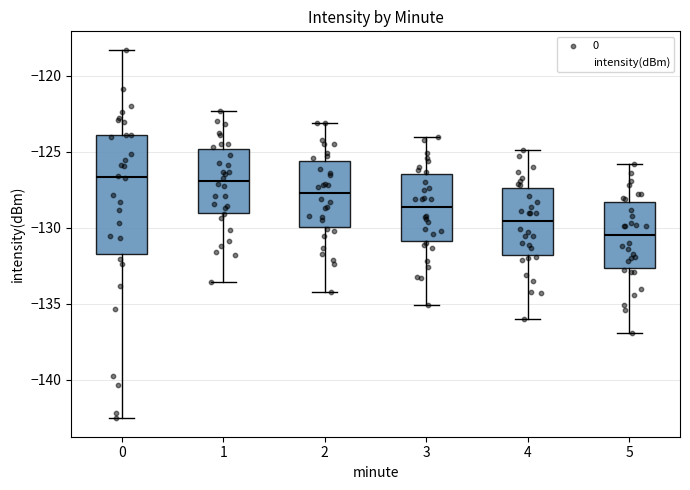

Reading left to right, transcribe this box plot: for each box, give where its median line is, the range the box spans, and where its two whiskers end, as read against the y-axis. The values are not printed on the chart, so give them approximately, as read against the axis.

0: median -126.5, box -131.5 to -124.0, whiskers -142.5 to -118.5
1: median -127.0, box -129.0 to -125.0, whiskers -133.5 to -122.5
2: median -127.5, box -130.0 to -125.5, whiskers -134.0 to -123.0
3: median -128.5, box -131.0 to -126.5, whiskers -135.0 to -124.0
4: median -129.5, box -131.5 to -127.5, whiskers -136.0 to -125.0
5: median -130.5, box -132.5 to -128.5, whiskers -137.0 to -126.0